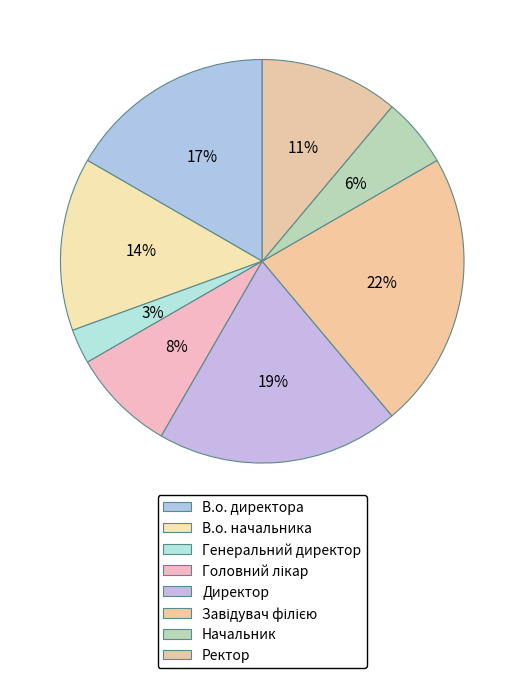

To the nearest percent, what percentage of the pie is Ректор?

11%